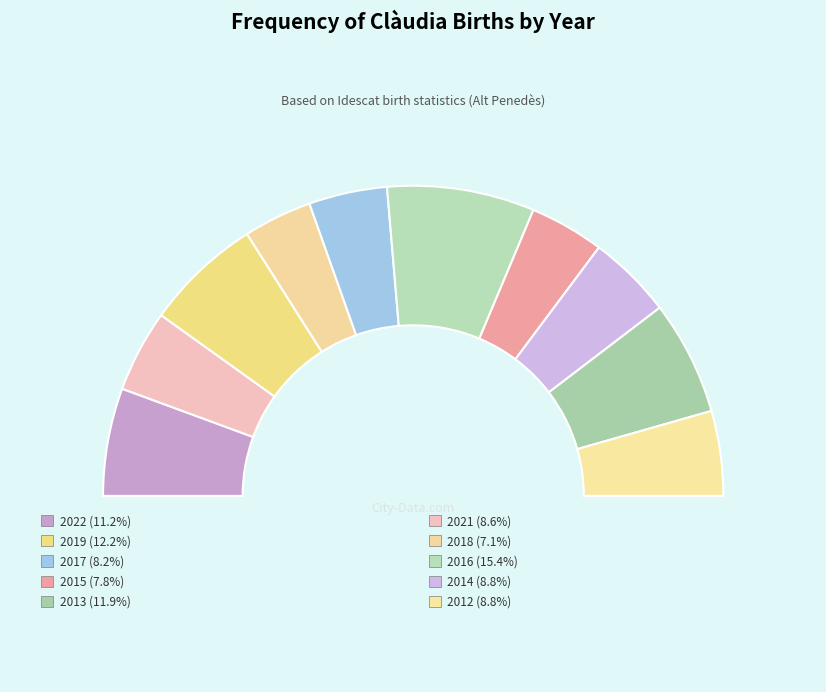

Approximately how many times larger is the value at 2014 compared to 2012?

1.0